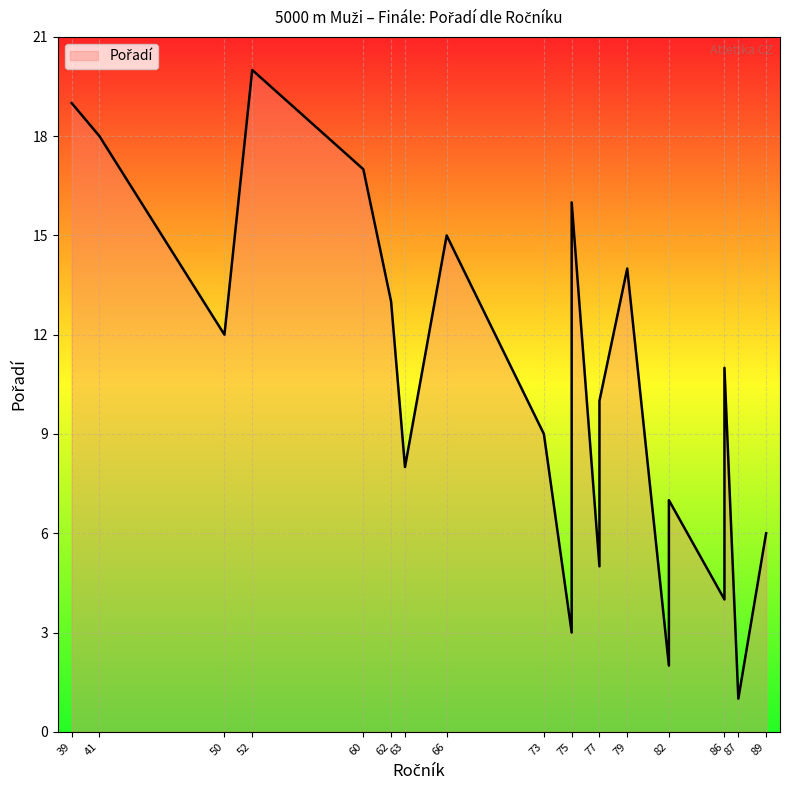

Does the chart display data point markers on the line(s)?

No